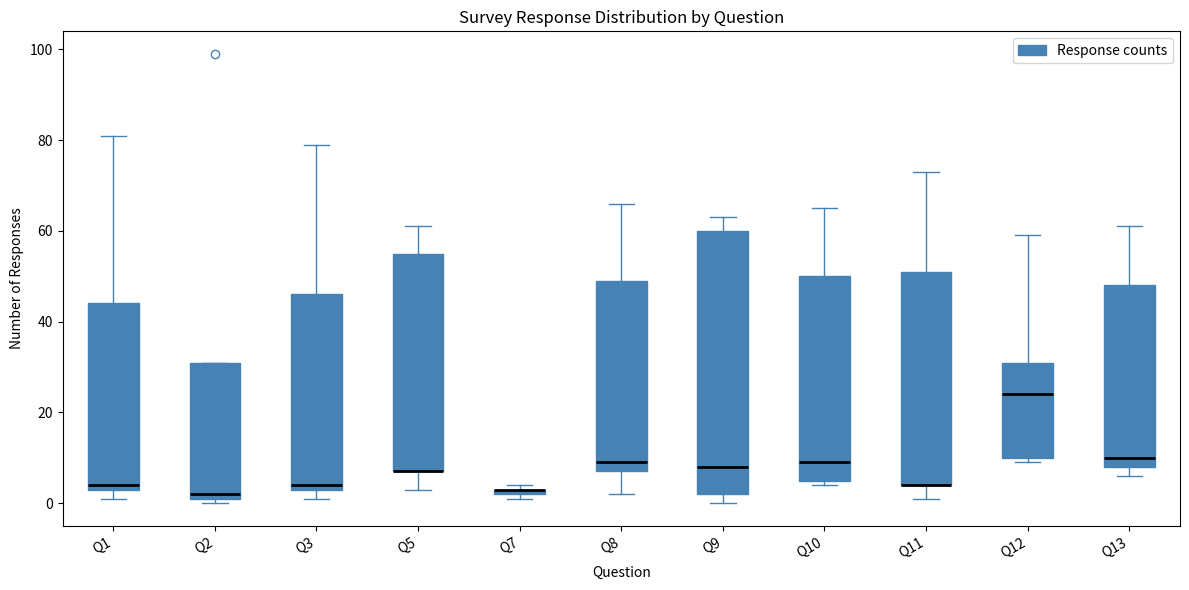

Where is the upper edge of the box for Q7 on the y-axis? The values are not printed on the chart, so give them approximately, as read against the axis.

4